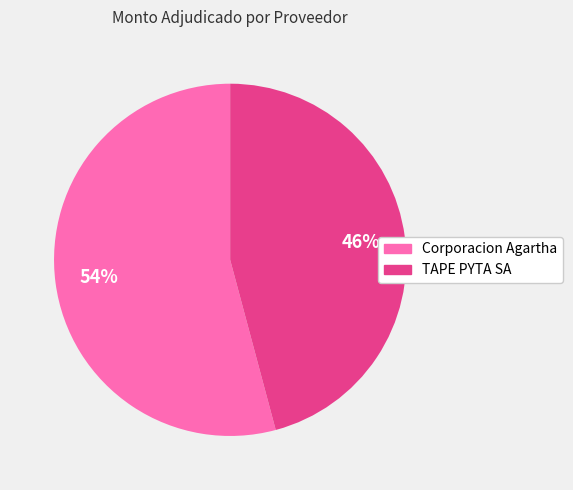

Rank the categories by value from lowest to highest.

TAPE PYTA SA, Corporacion Agartha